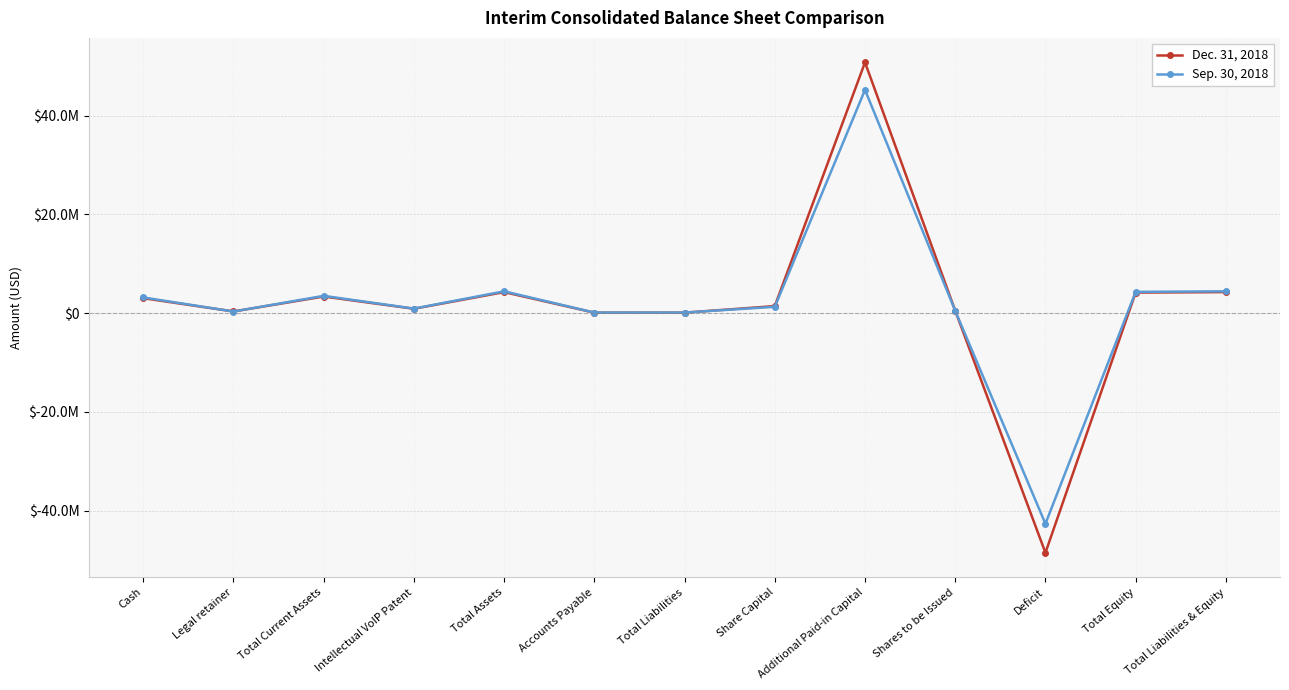

What are all the series names shown in the legend?

Dec. 31, 2018, Sep. 30, 2018